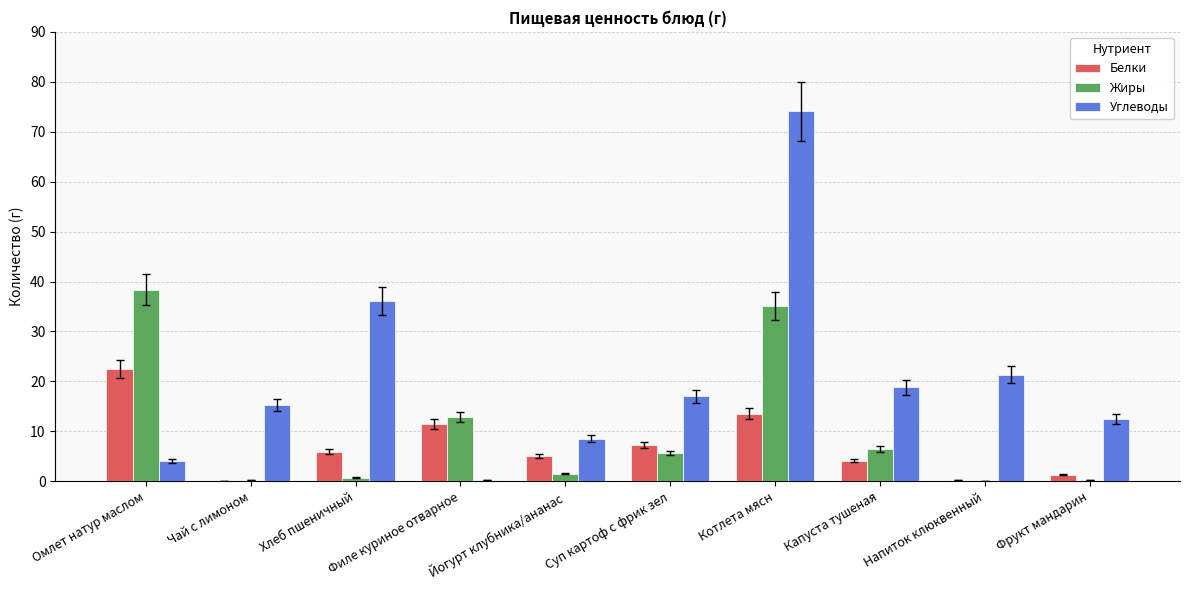

Where does the Жиры series first go above 5?

Омлет натур маслом